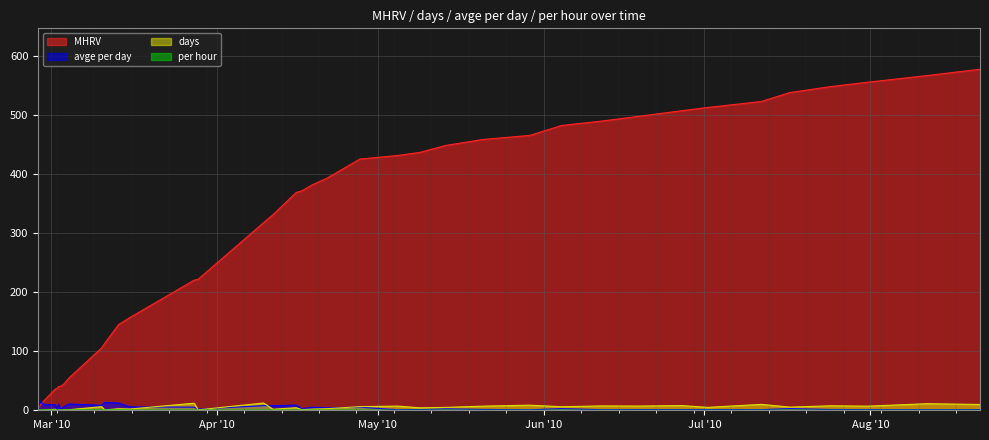

How many intersections are there between per hour and days?

5